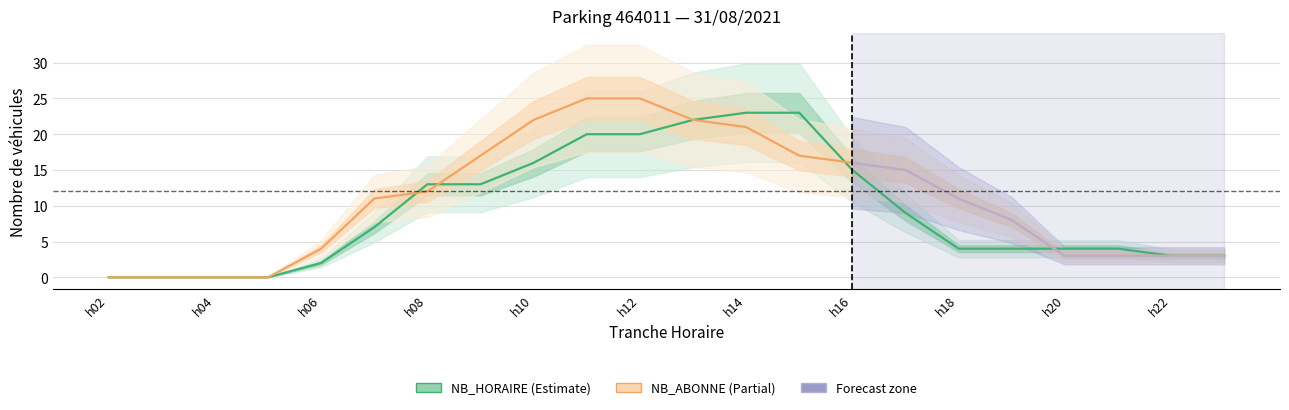

How many values in the NB_ABONNE series exceed 11?

10